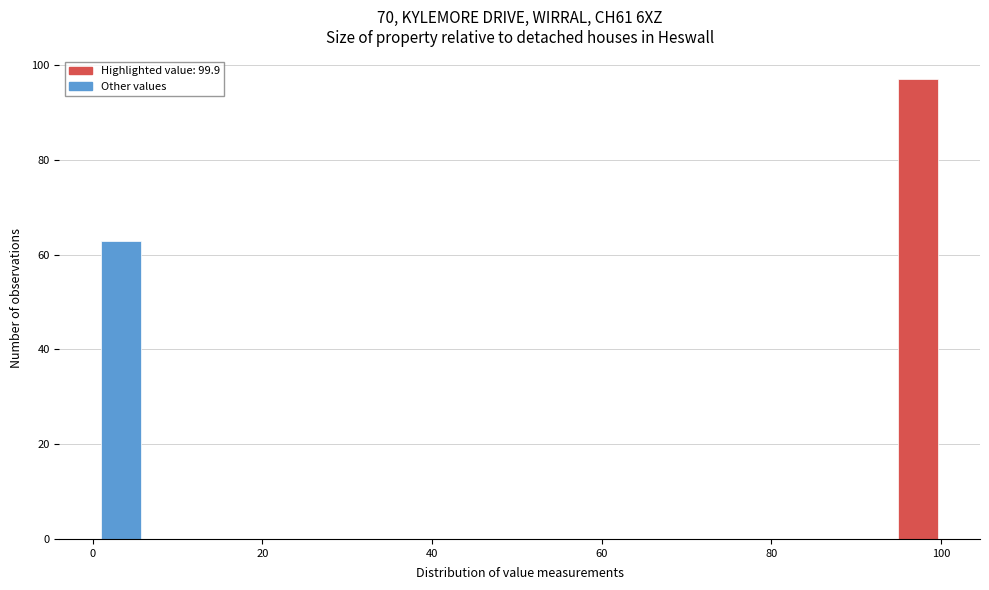

Read against the x-axis, roughly where is the centre of the tallest bar?

98